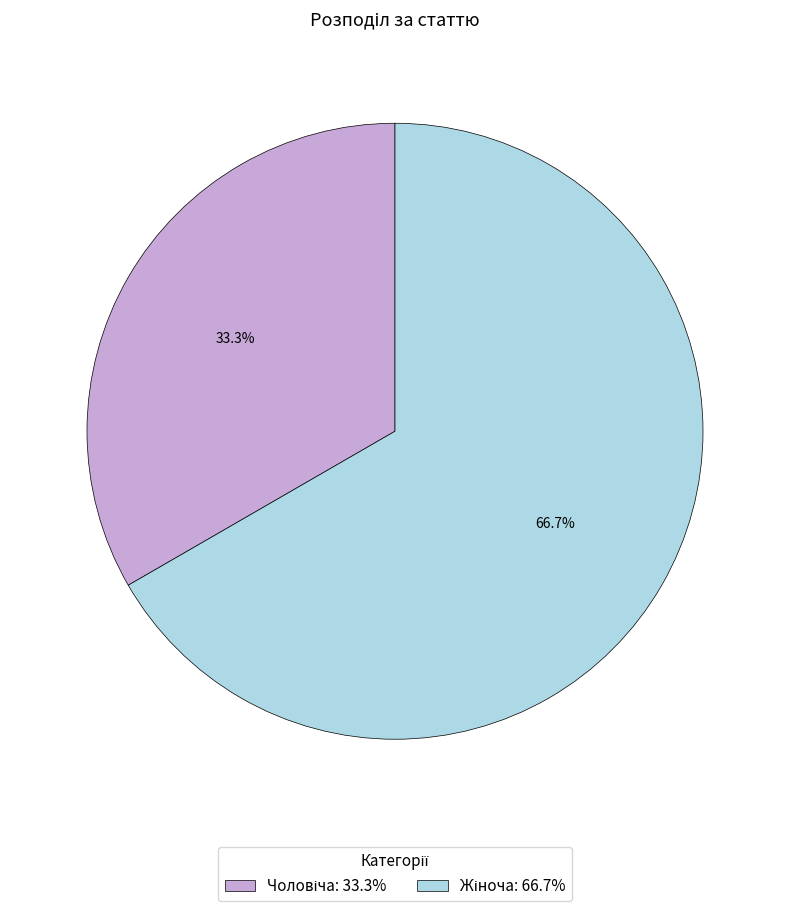

Does any single category account for the majority?

Yes